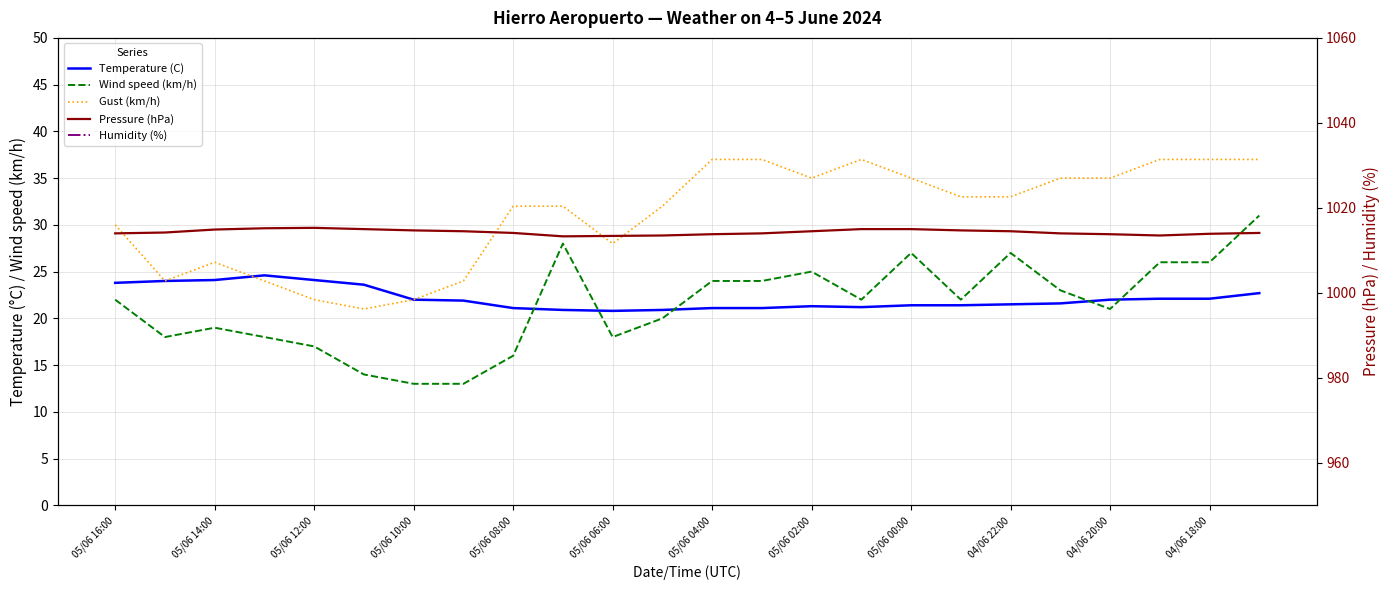

Is it true that Temperature (C) equals 24.1 at 05/06 14:00?

True